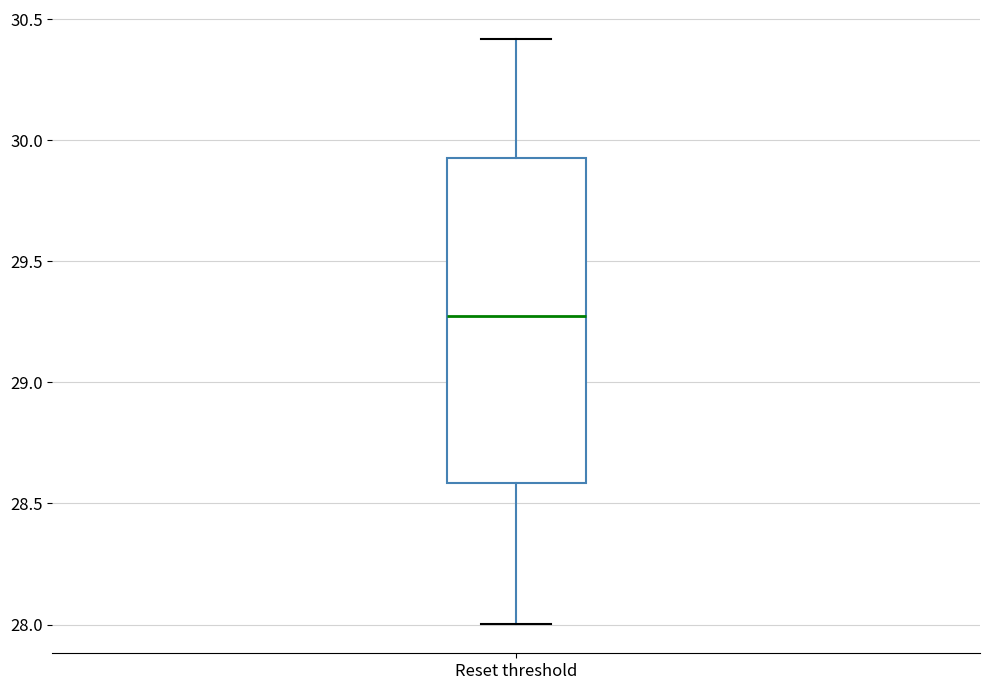

Where is the upper edge of the box for Reset threshold on the y-axis? The values are not printed on the chart, so give them approximately, as read against the axis.

29.95